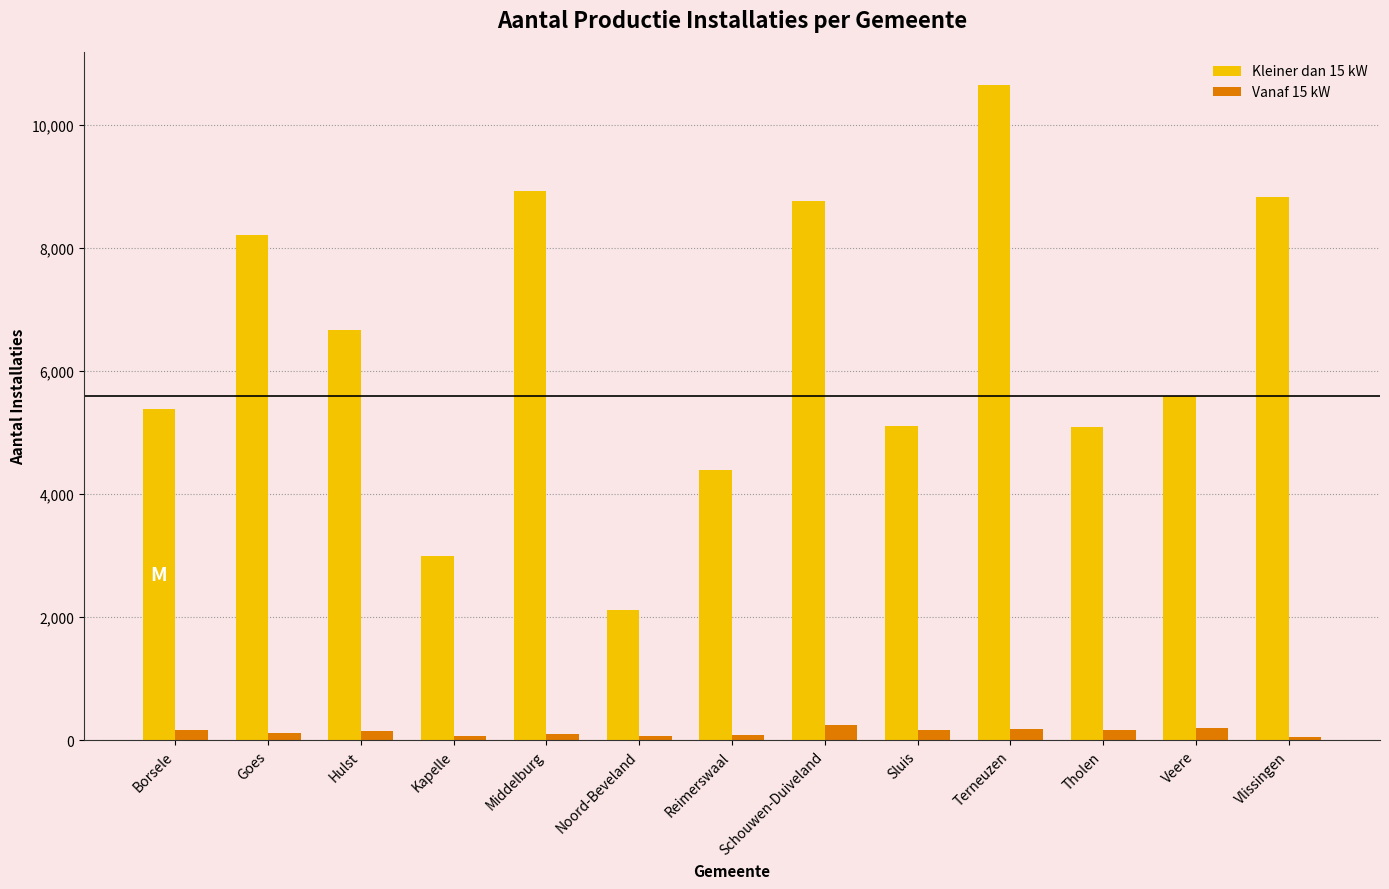

List the series in order of their overall mean, highest first.

Kleiner dan 15 kW, Vanaf 15 kW